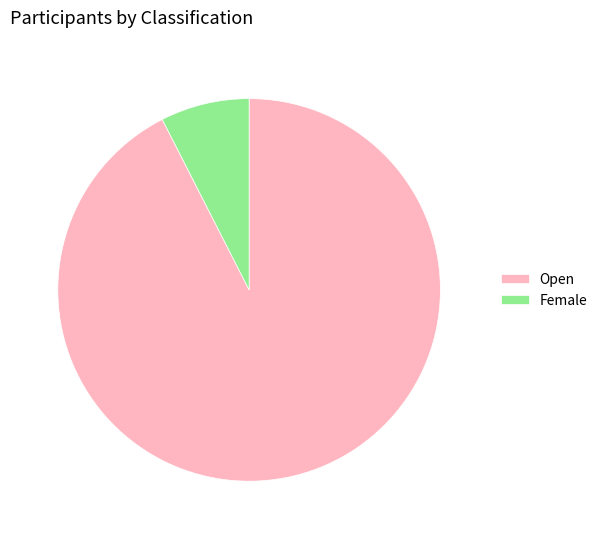

Is Open the majority of the pie?

Yes